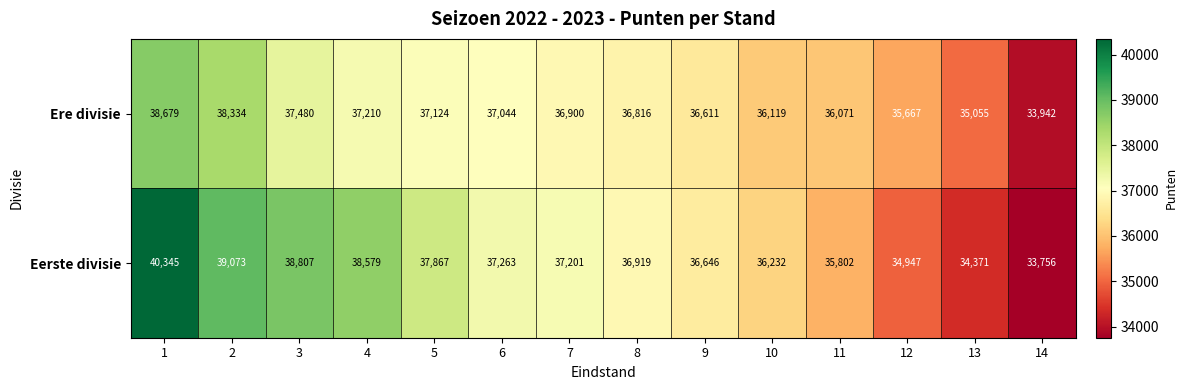

At which category is the sum across all series the highest?

1